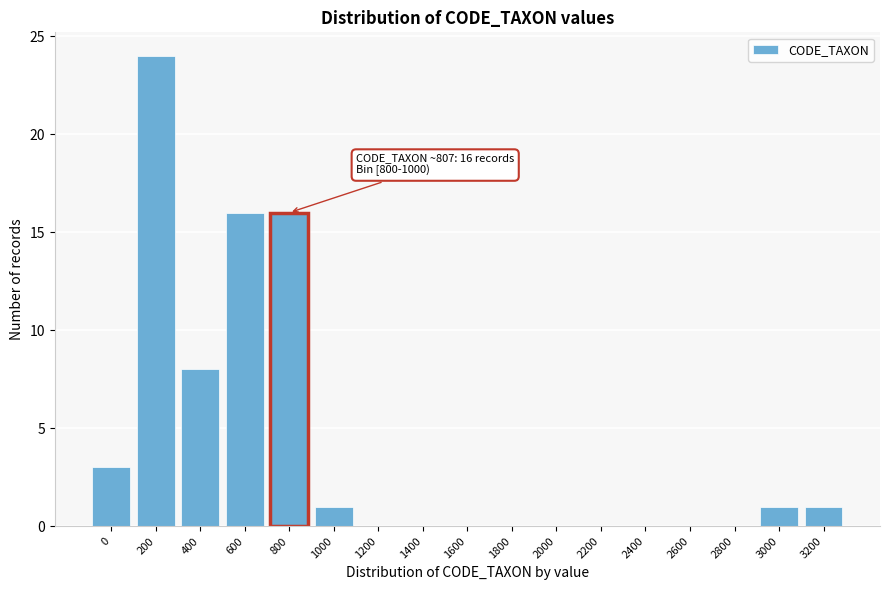

Reading right to left, list all the values displayed in this chart.

3200=1	3000=1	2800=0	2600=0	2400=0	2200=0	2000=0	1800=0	1600=0	1400=0	1200=0	1000=1	800=16	600=16	400=8	200=24	0=3